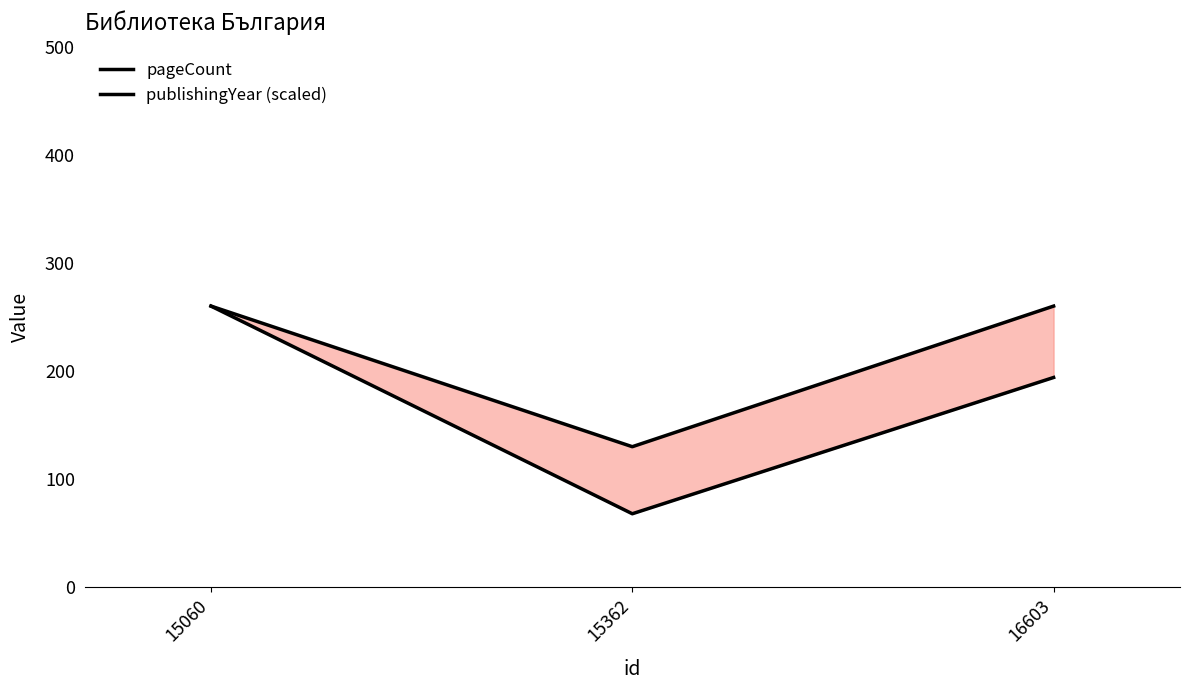

What is the value of the publishingYear (scaled) point at the 1st from the left?

260